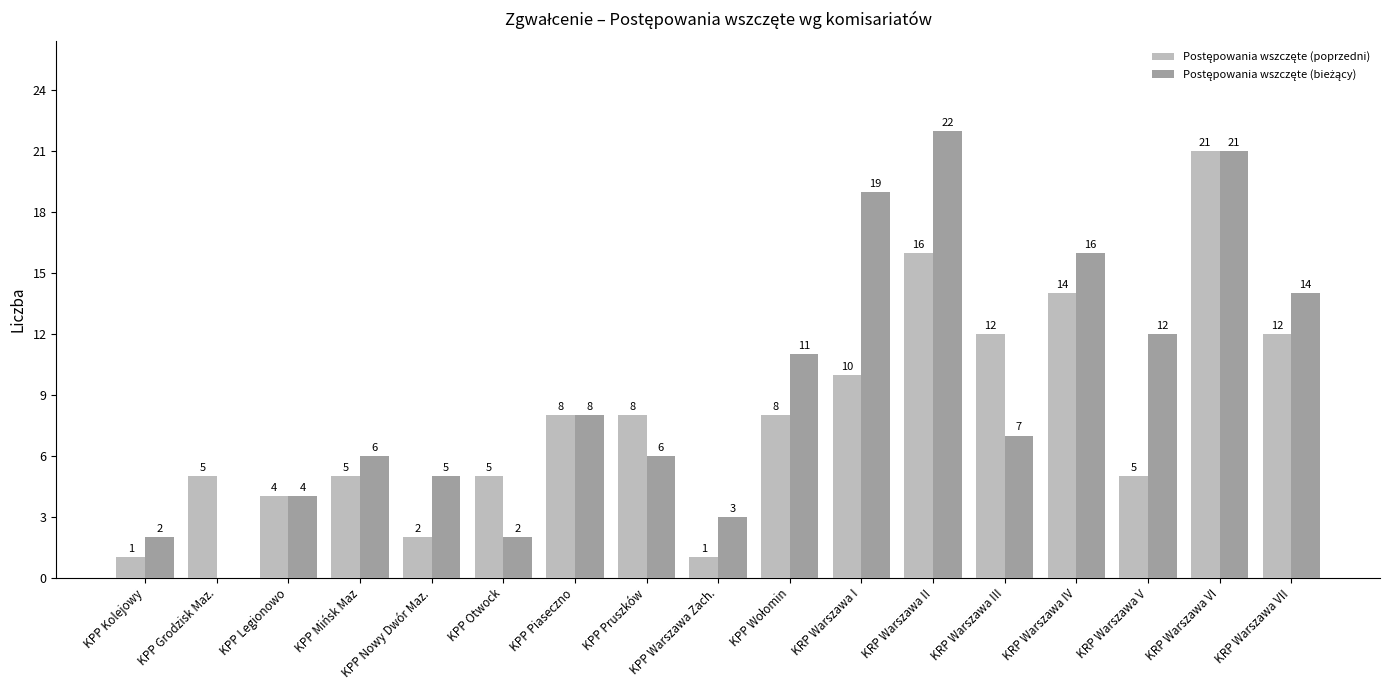

What is the maximum value shown in the chart?

22